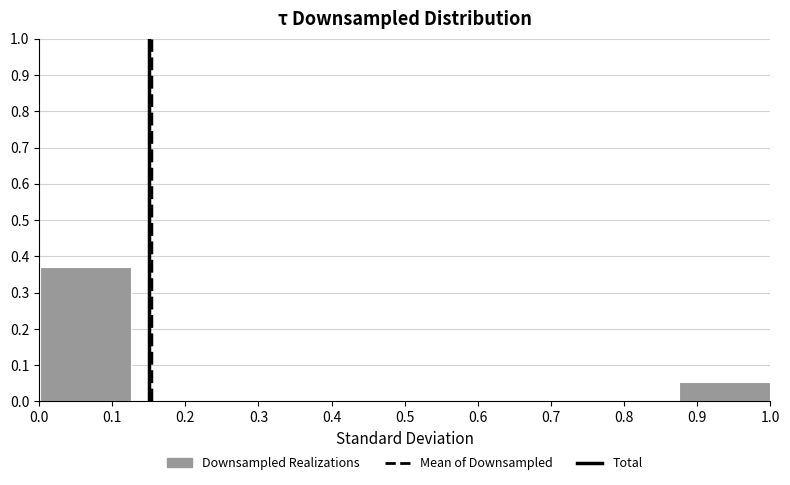

Over which range of the x-axis is the bar tallest?

0.00 to 0.13